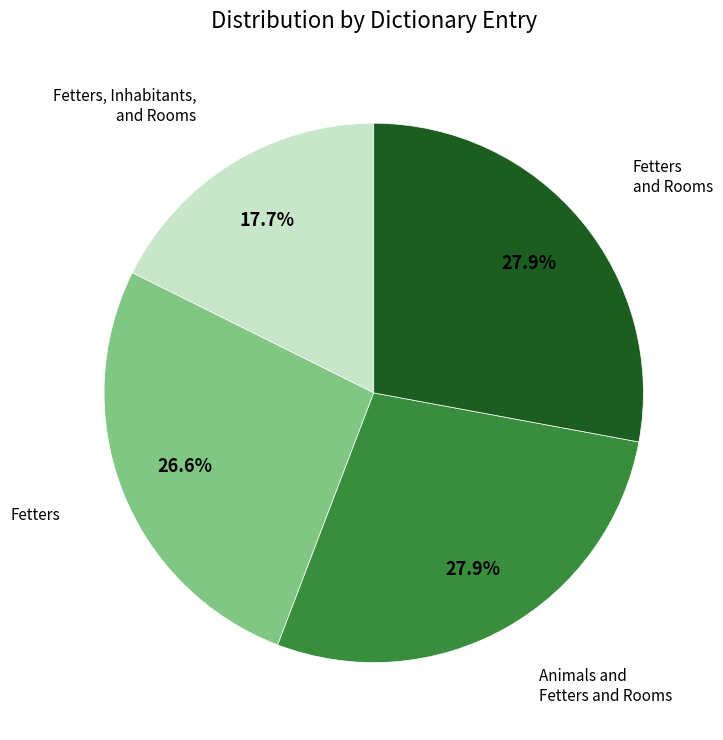

Is there a majority slice in this chart?

No